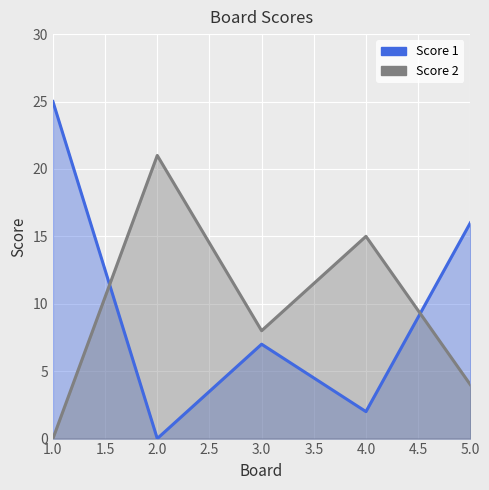

True or false: Score 1 and Score 2 intersect in this chart.

True